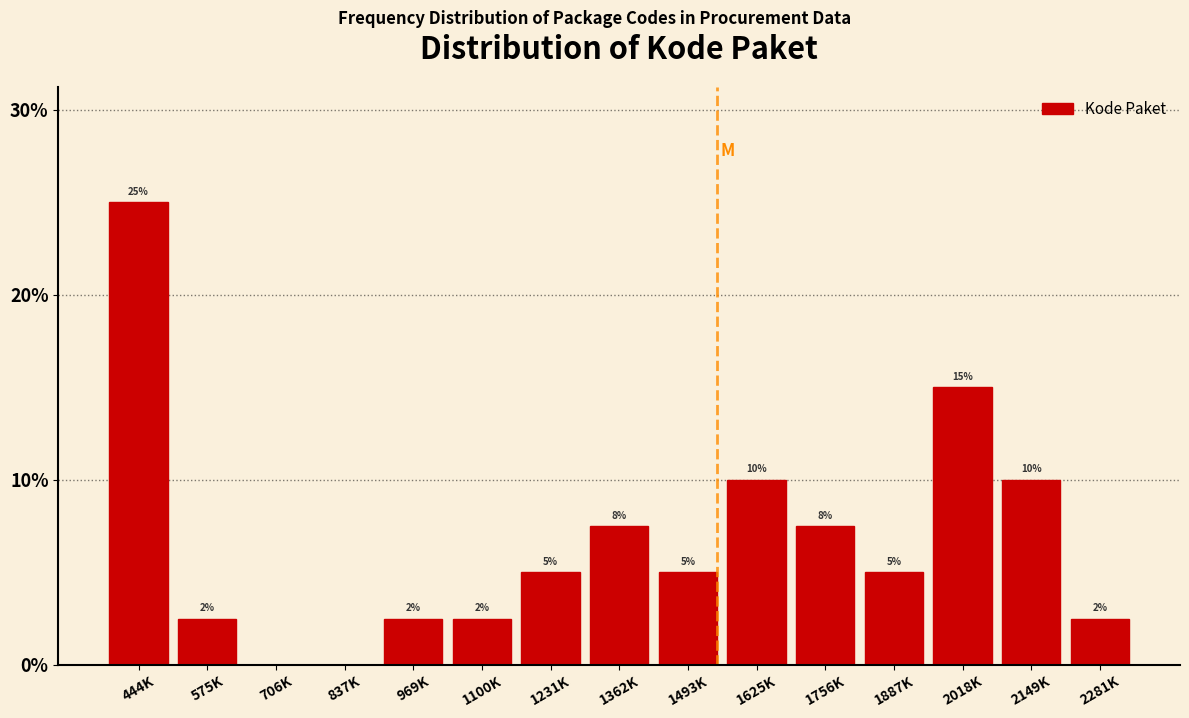

Where does the data first go above 5?

444K